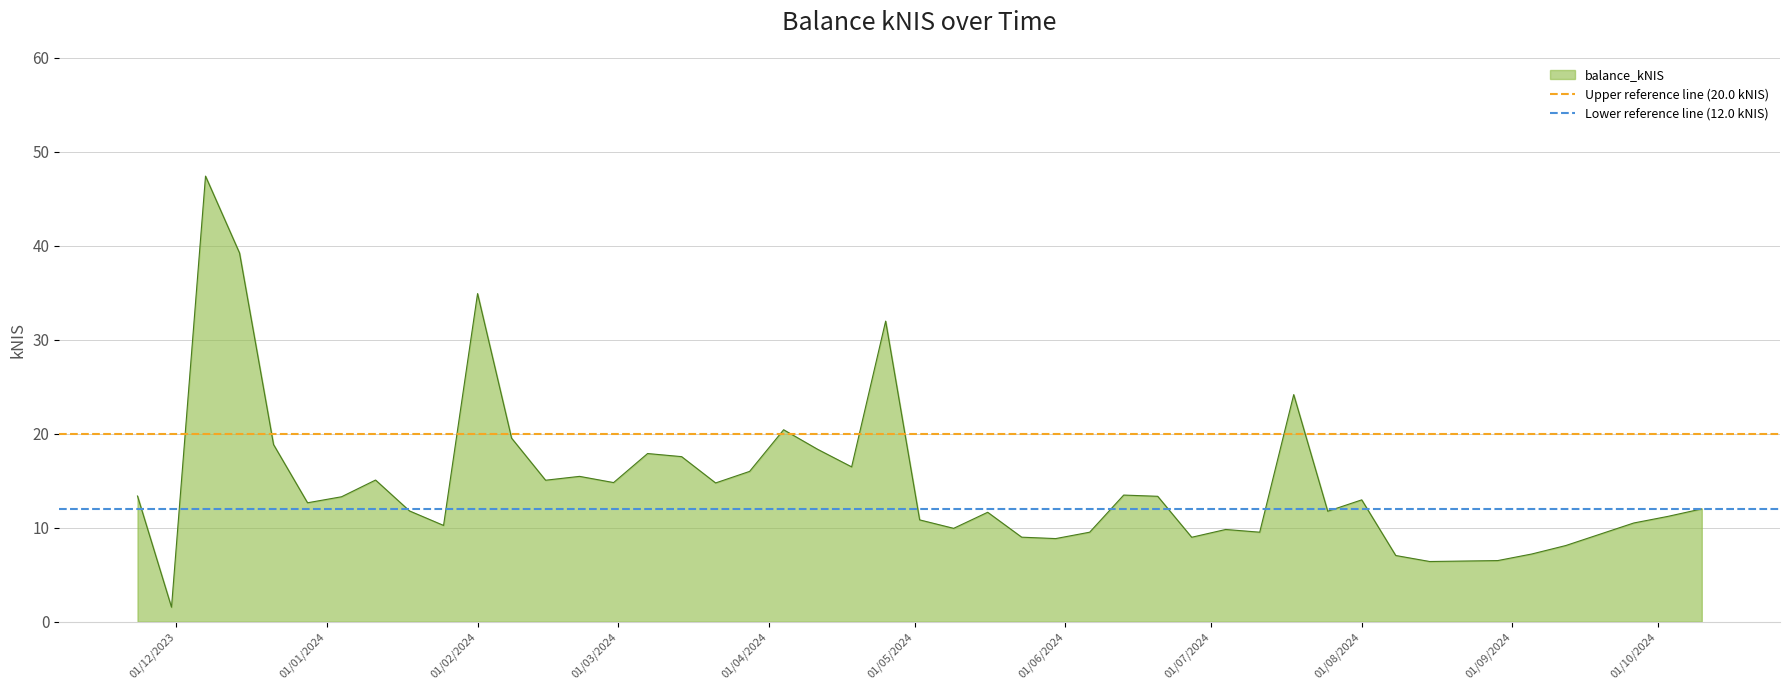

What is the highest value of the balance_kNIS series?

47.4